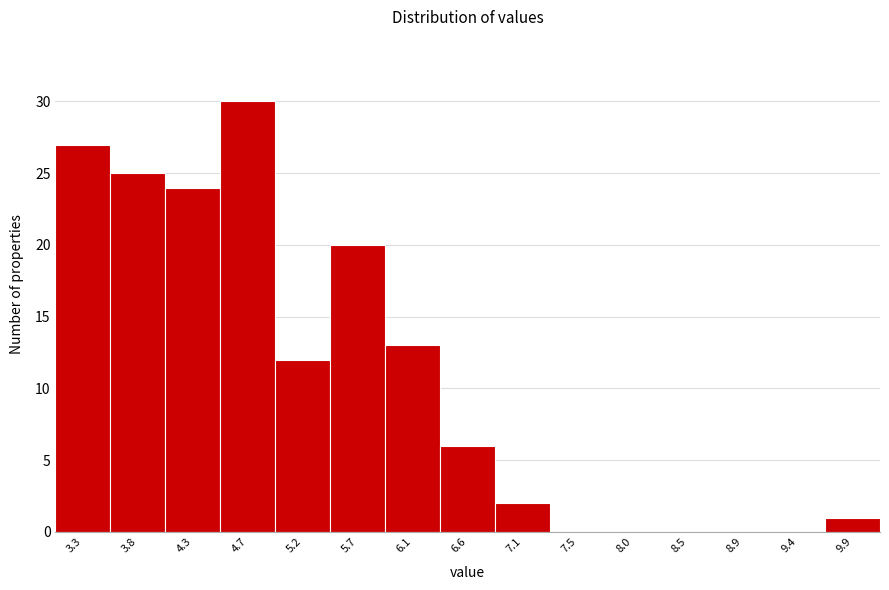

Reading left to right, list every bar in this chart as the range it spans on the x-axis followed by its height. Neither the bar edges nor the heights are printed on the chart, so give them approximately, as read against the axes.

3.10 to 3.55: 27
3.55 to 4.05: 25
4.05 to 4.50: 24
4.50 to 4.95: 30
4.95 to 5.45: 12
5.45 to 5.90: 20
5.90 to 6.35: 13
6.35 to 6.85: 6
6.85 to 7.30: 2
7.30 to 7.75: 0
7.75 to 8.25: 0
8.25 to 8.70: 0
8.70 to 9.15: 0
9.15 to 9.65: 0
9.65 to 10.10: 1